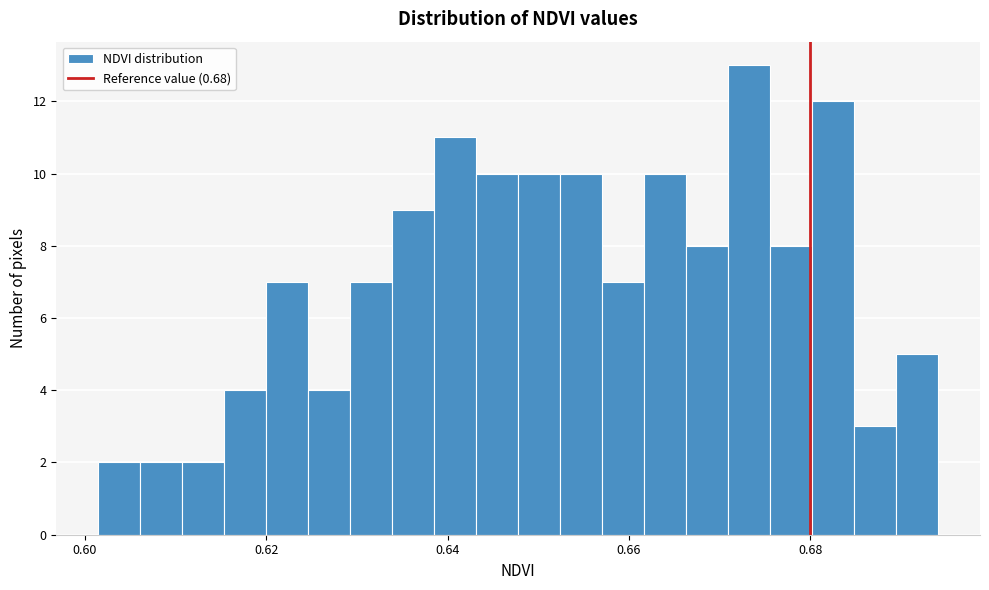

Read against the x-axis, roughly where is the centre of the tallest bar?

0.674